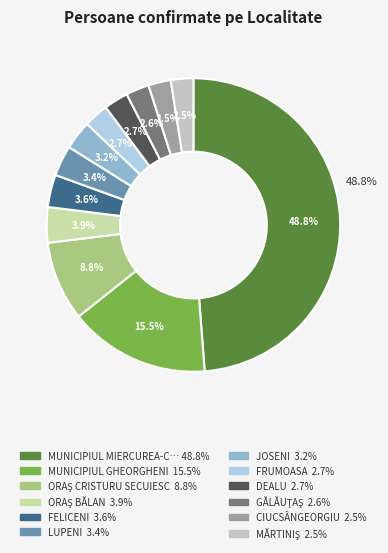

To the nearest percent, what percentage of the pie is MUNICIPIUL GHEORGHENI?

16%